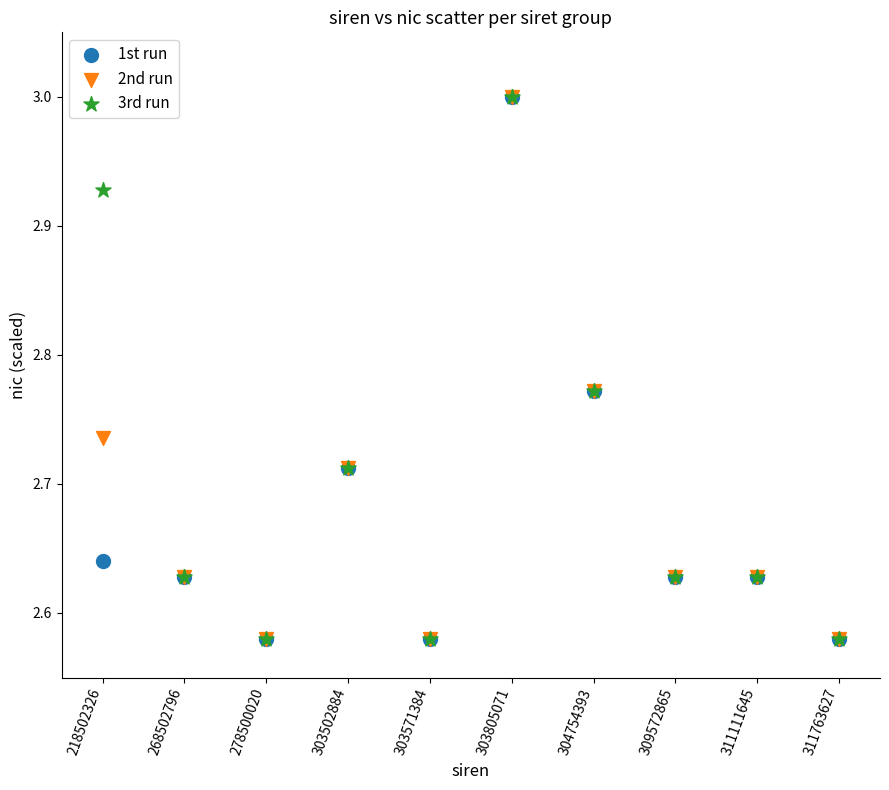

What are all the series names shown in the legend?

1st run, 2nd run, 3rd run